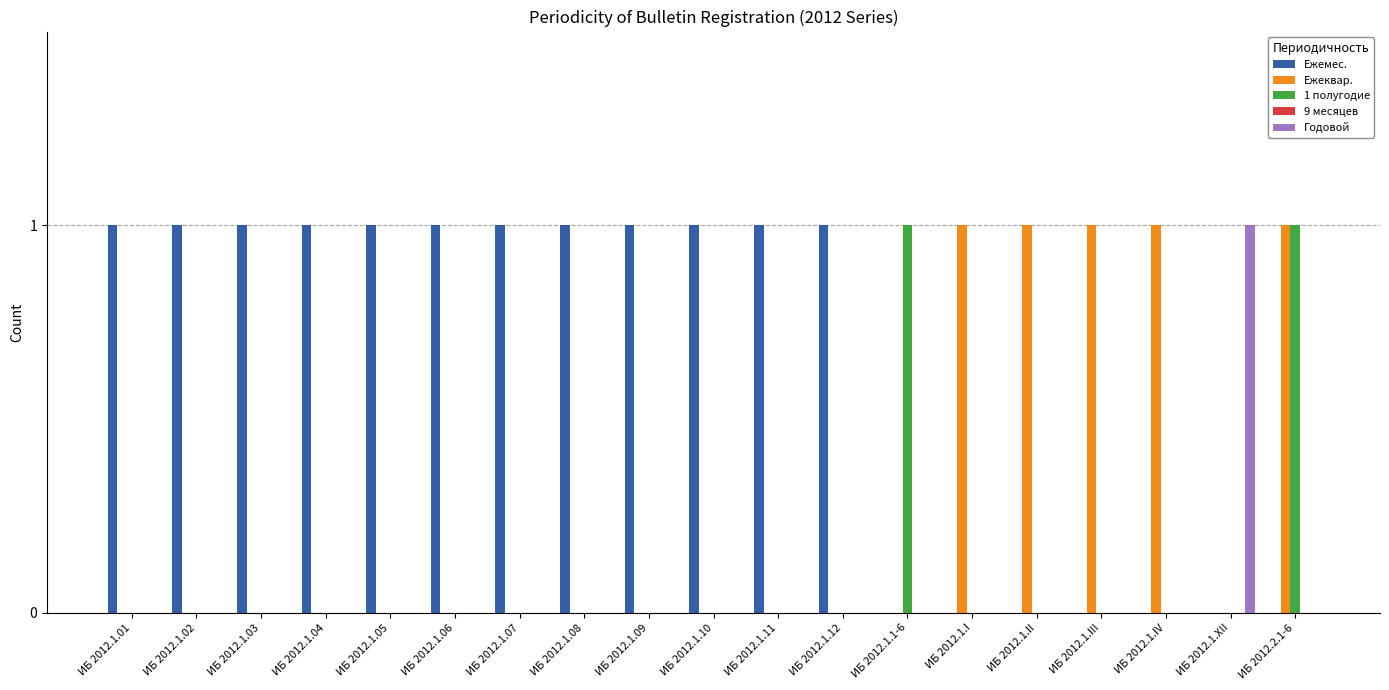

Is the value of 1 полугодие at ИБ 2012.1.II greater than the value of Ежемес. at ИБ 2012.1.11?

No